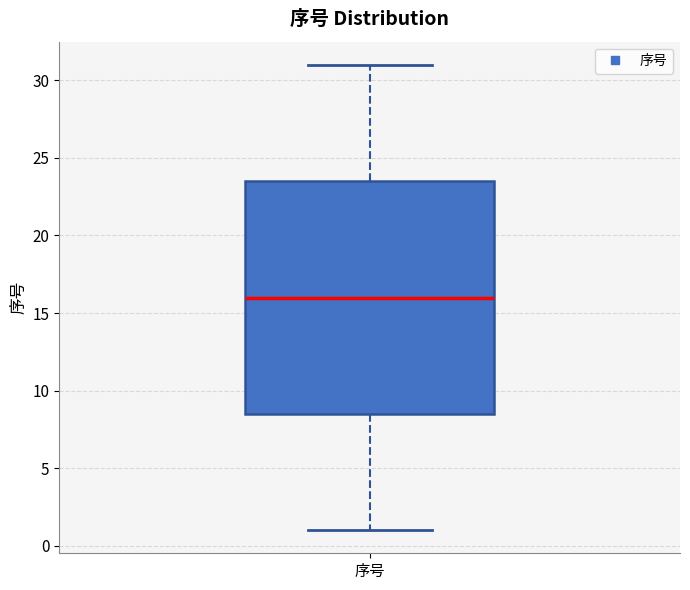

Read this box plot against the y-axis: the position of the median line, the range covered by the box, and the ends of both whiskers. The values are not printed on the chart, so give them approximately, as read against the axis.

median 16.0, box 8.5 to 23.5, whiskers 1.0 to 31.0